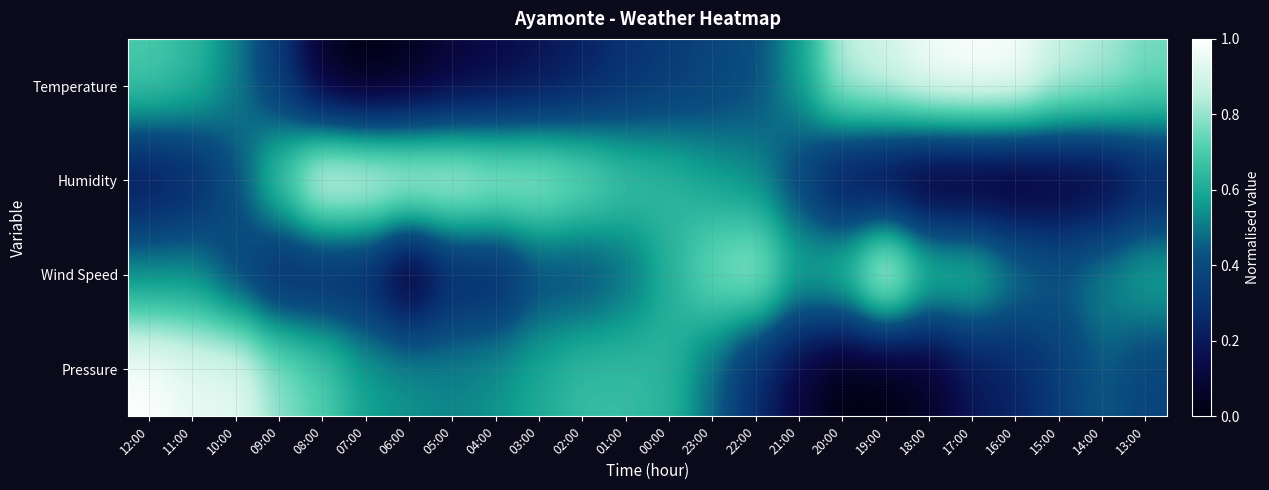

Between 04:00 and 01:00, which is larger?

01:00